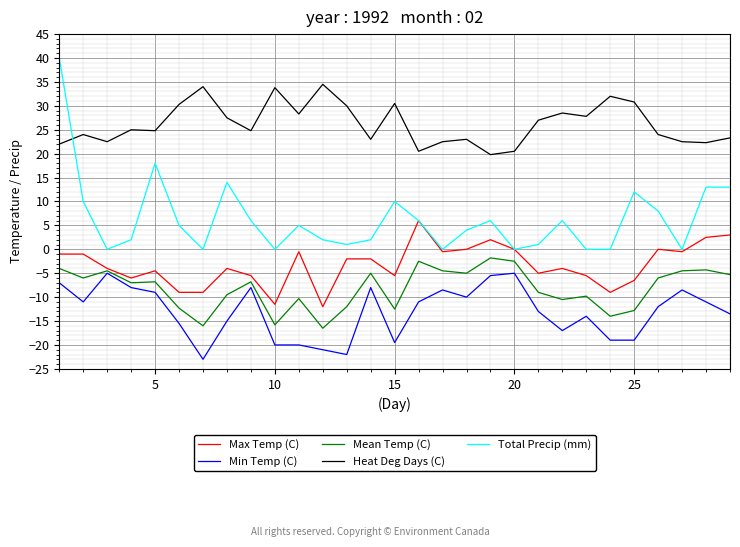

What is the maximum value for Max Temp (C)?

6.0